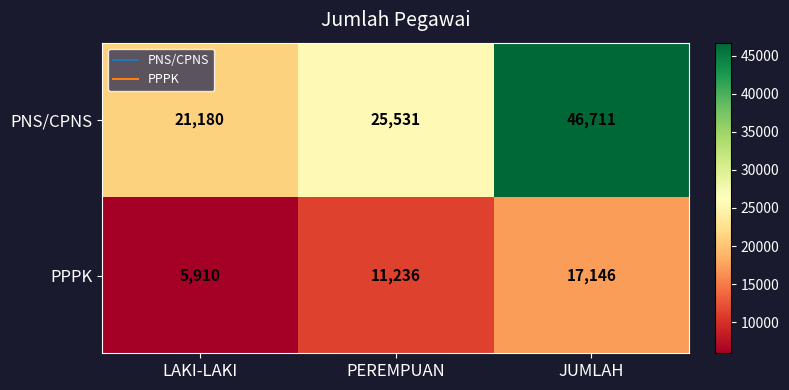

Where is PPPK nearest to the value 11528?

PEREMPUAN